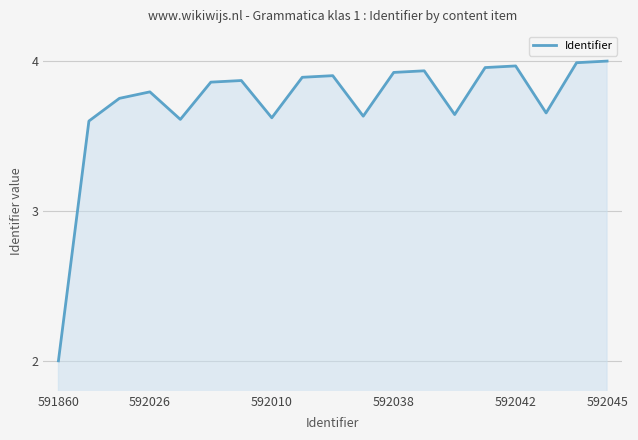

What is the minimum value shown in the chart?

2.0